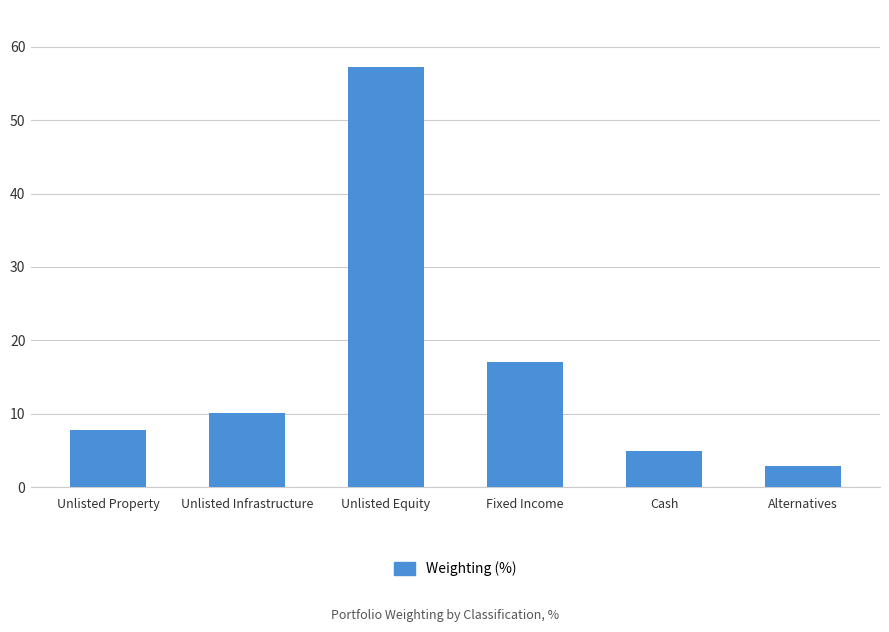

What is the difference between the maximum and minimum values?

54.4